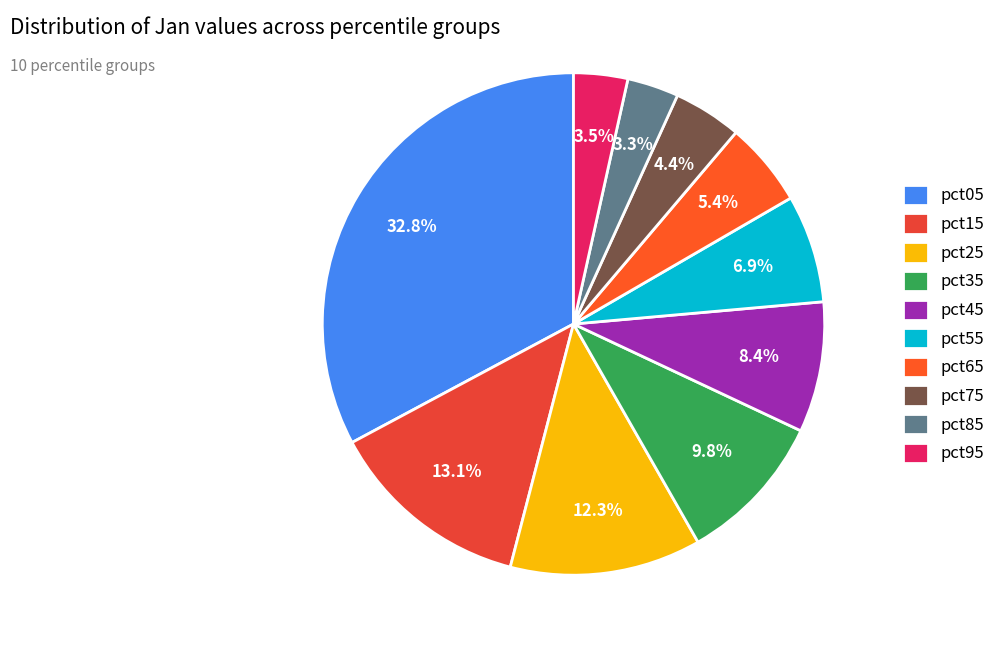

Which has a higher value, pct95 or pct75?

pct75